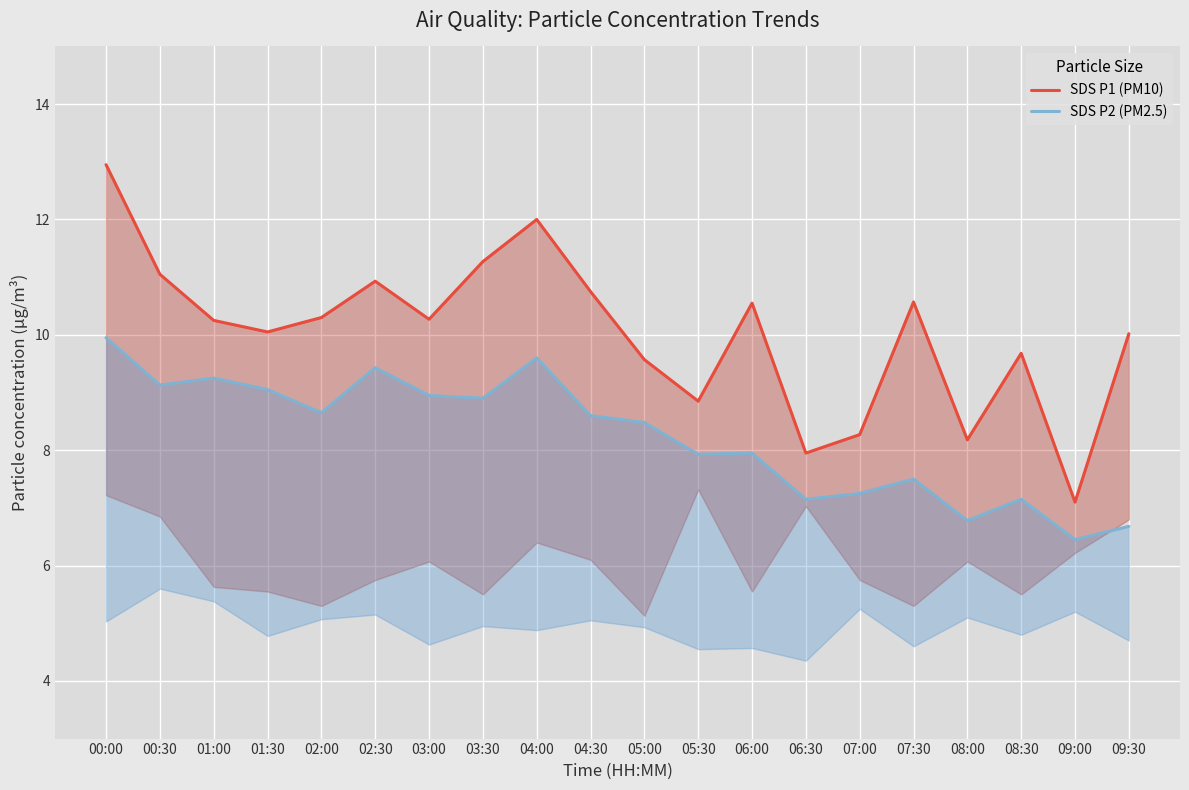

Between 01:00 and 08:30, which series saw the biggest shift?

SDS P2 (PM2.5)